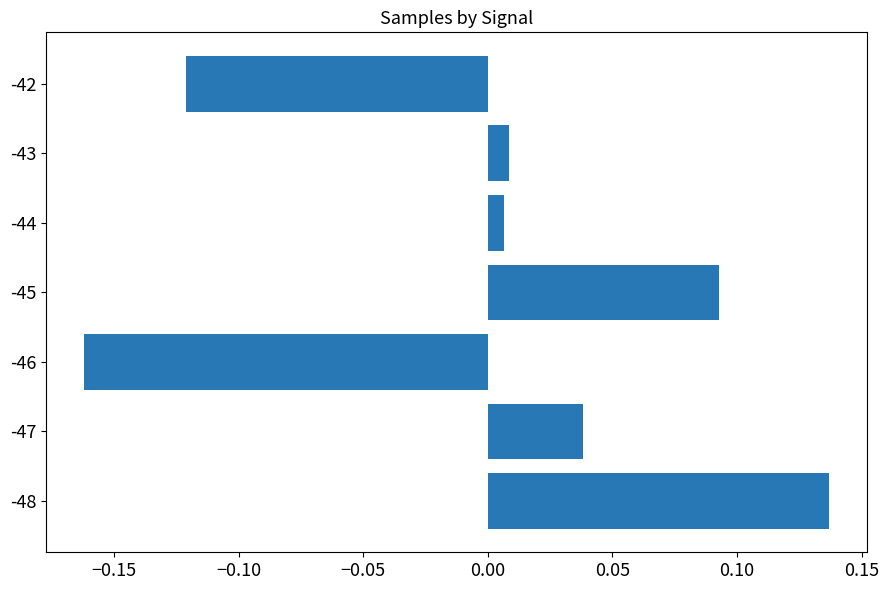

At which category does the chart reach its peak across all series?

-48